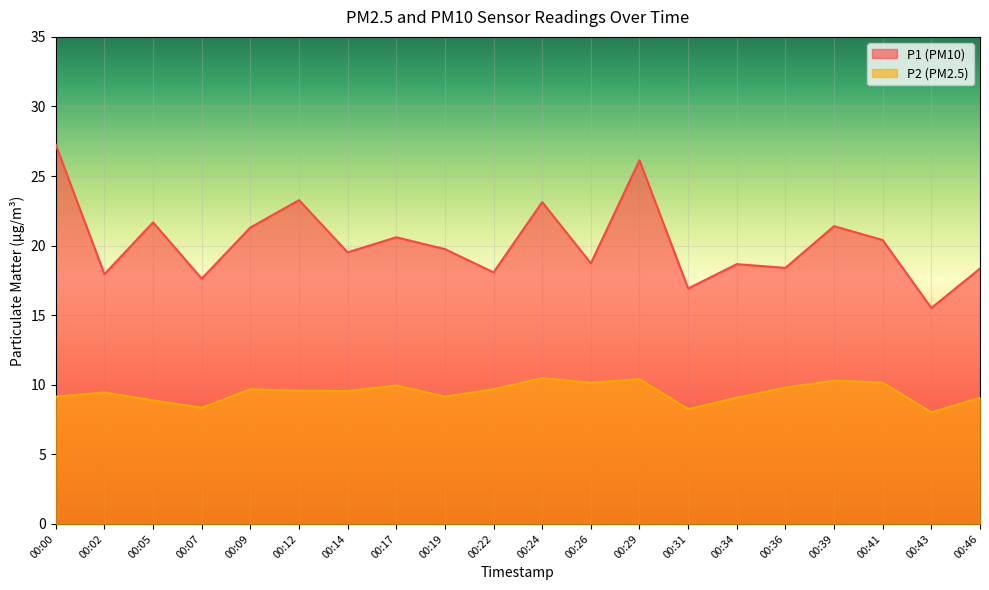

At which label does P1 reach its peak?

00:00